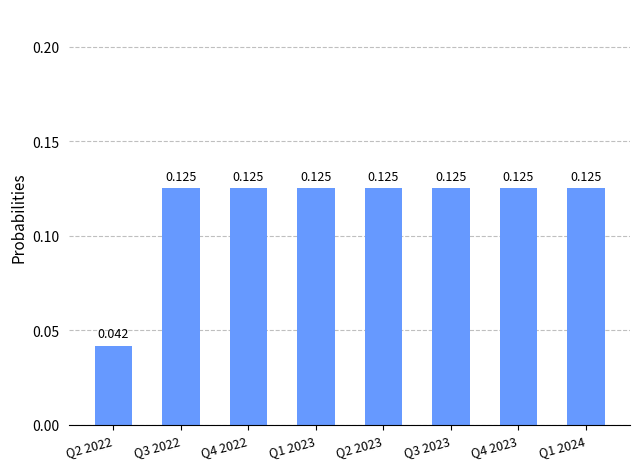

List the labels in order of value, smallest first.

Q2 2022, Q3 2022, Q4 2022, Q1 2023, Q2 2023, Q3 2023, Q4 2023, Q1 2024